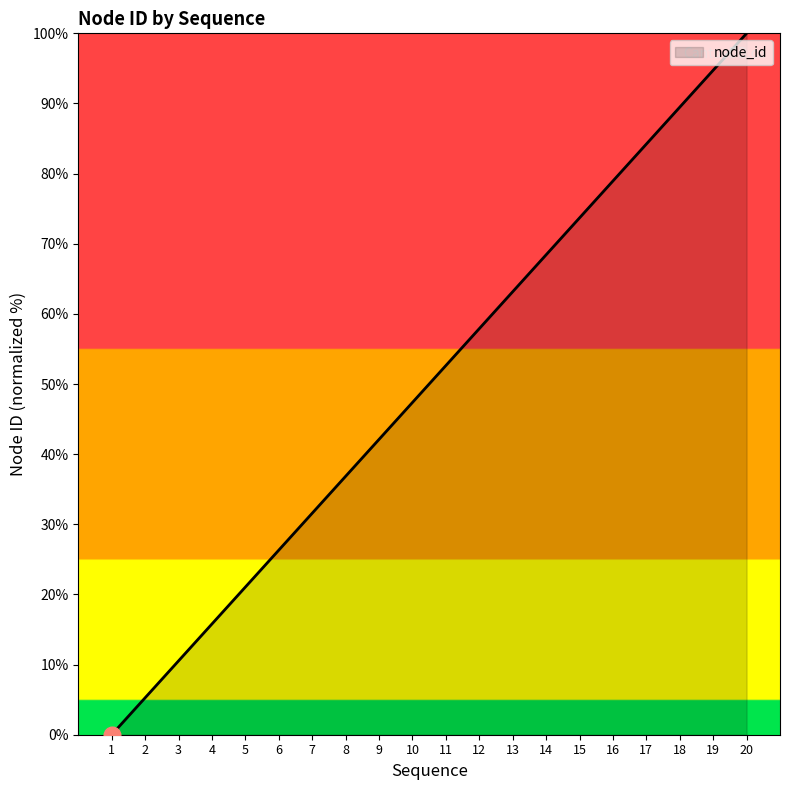

What is the change in value from 6 to 11?

+26.3